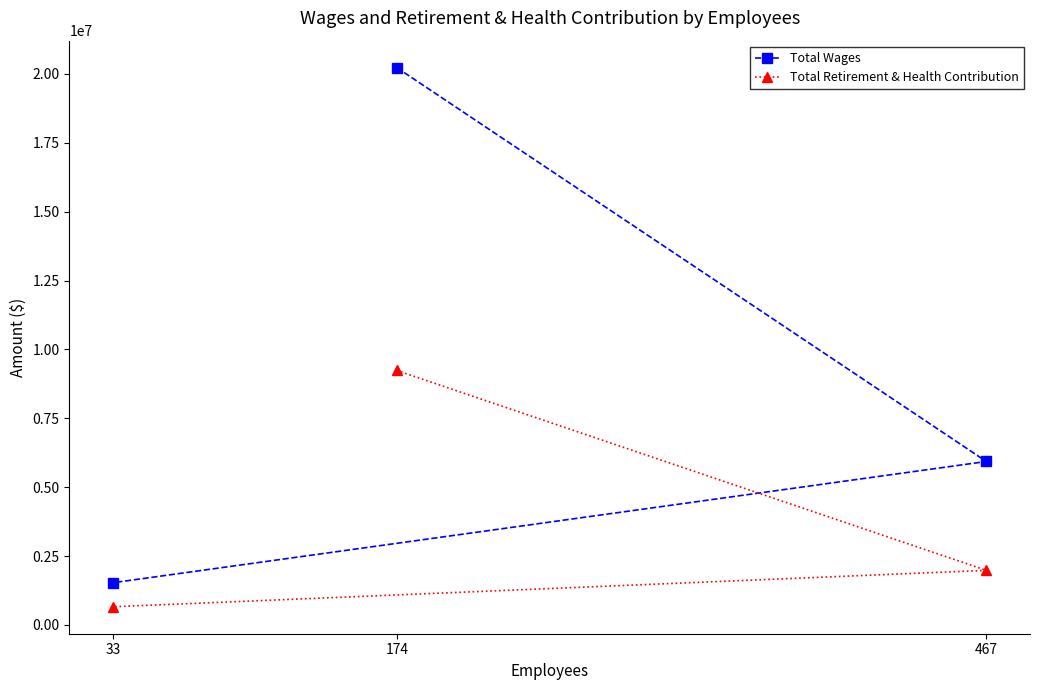

Is the value of Total Wages at 467 greater than the value of Total Retirement & Health Contribution at 174?

No